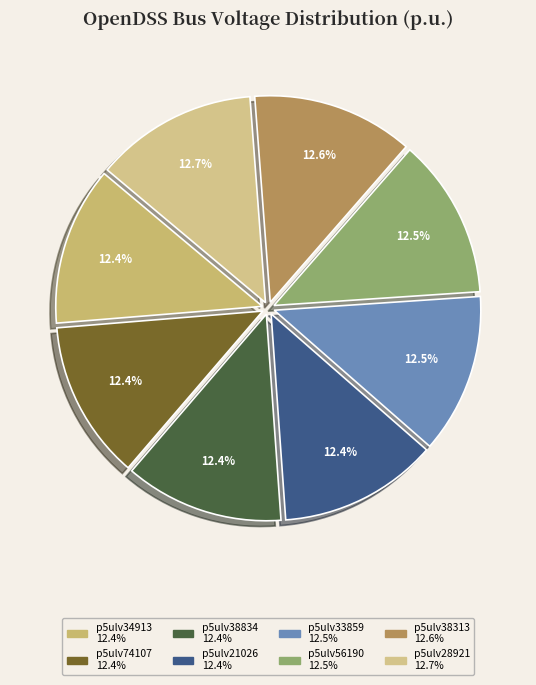

Count the number of slices in the pie.

8